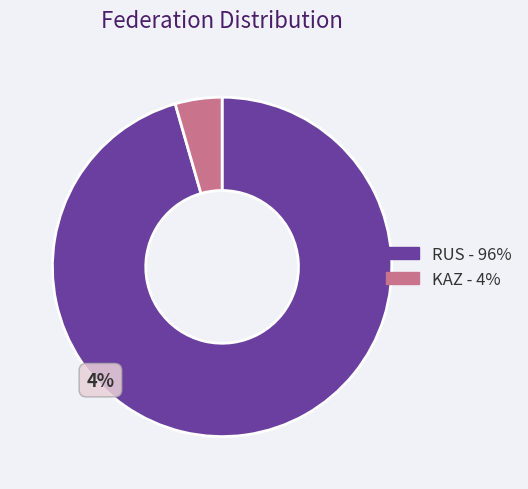

The RUS slice represents 96% of the pie. True or false?

True